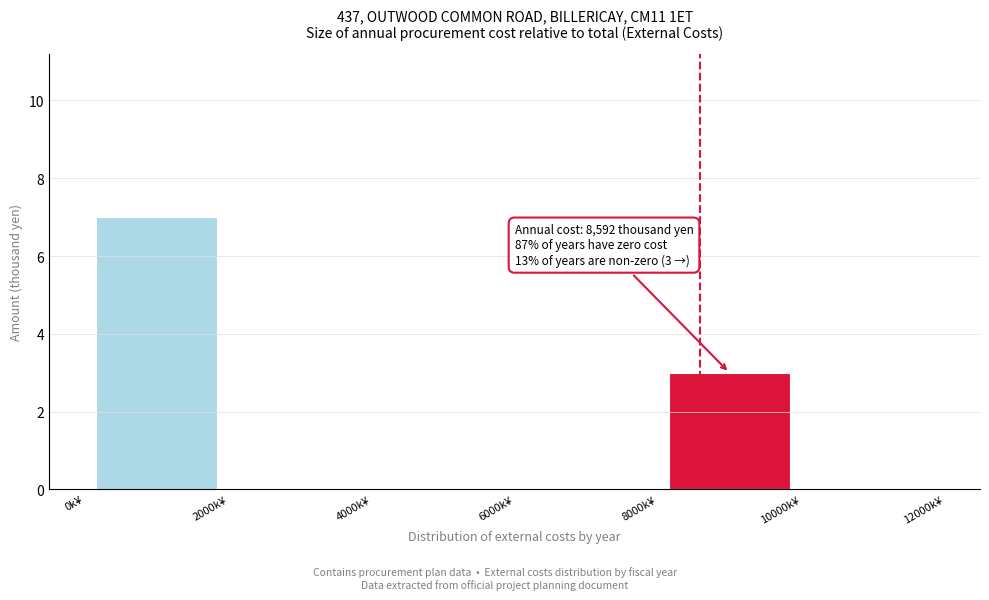

Which range on the x-axis has the tallest bar?

0 to 2000